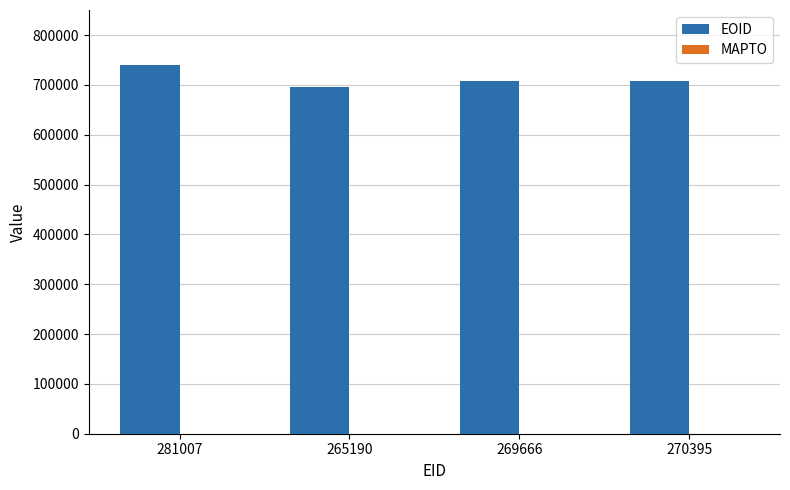

What is the minimum value for EOID?

696327